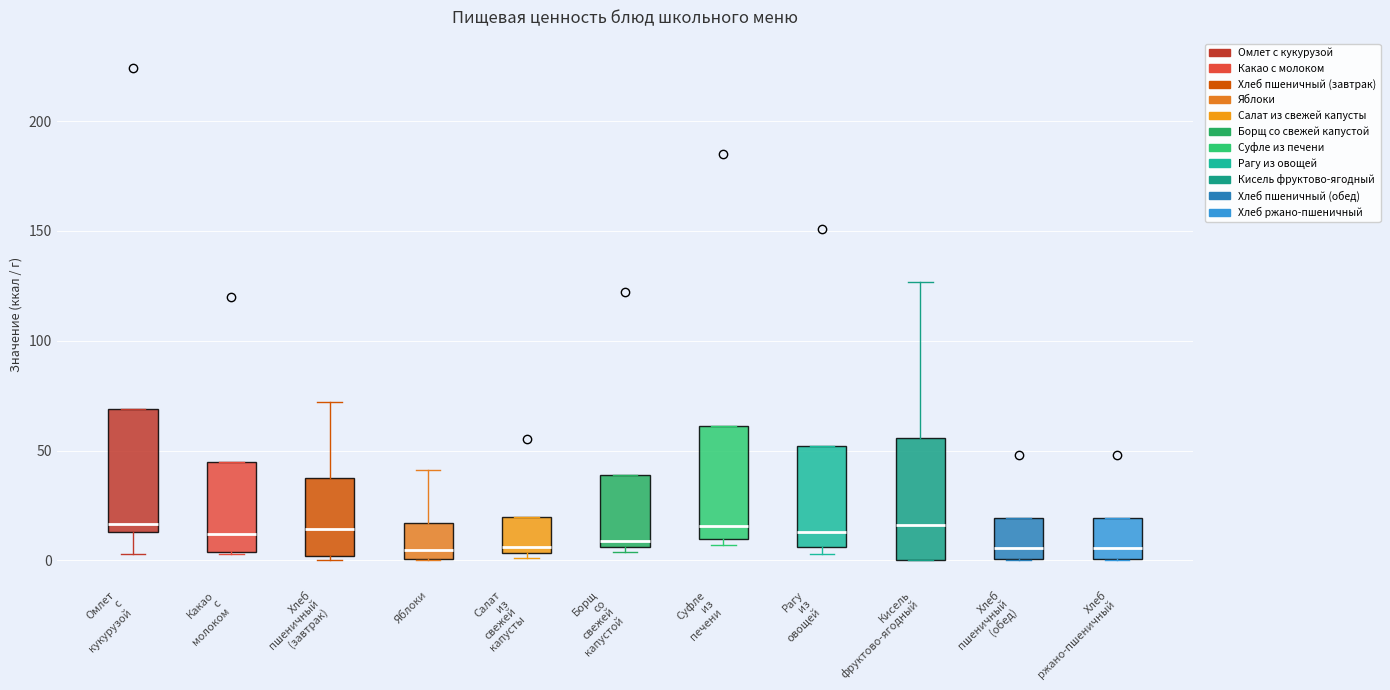

Reading left to right, read every box against the y-axis: the position of its median line, the range the box covers, and the ends of its whiskers. The values are not printed on the chart, so give them approximately, as read against the axis.

Омлет с кукурузой: median 15 (just above the box's lower edge), box 15 to 70, whiskers 5 to 70
Какао с молоком: median 10, box 5 to 45, whiskers 5 to 45
Хлеб пшеничный (завтрак): median 15, box 0 to 40, whiskers 0 (just below the box's lower edge) to 70
Яблоки: median 5, box 0 to 15, whiskers 0 to 40
Салат из свежей капусты: median 5 (just above the box's lower edge), box 5 to 20, whiskers 0 to 20
Борщ со свежей капустой: median 10, box 5 to 40, whiskers 5 (just below the box's lower edge) to 40
Суфле из печени: median 15, box 10 to 60, whiskers 5 to 60
Рагу из овощей: median 15, box 5 to 50, whiskers 5 (just below the box's lower edge) to 50
Кисель фруктово-ягодный: median 15, box 0 to 55, whiskers 0 to 125
Хлеб пшеничный (обед): median 5, box 0 to 20, whiskers 0 to 20
Хлеб ржано-пшеничный: median 5, box 0 to 20, whiskers 0 to 20